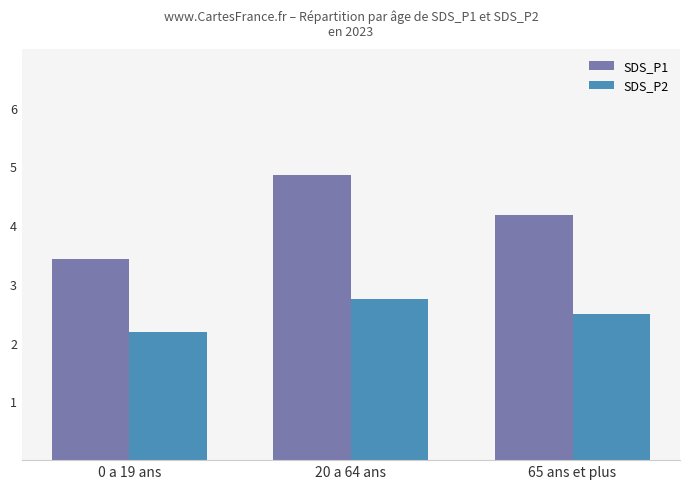

Count the number of data series in this chart.

2